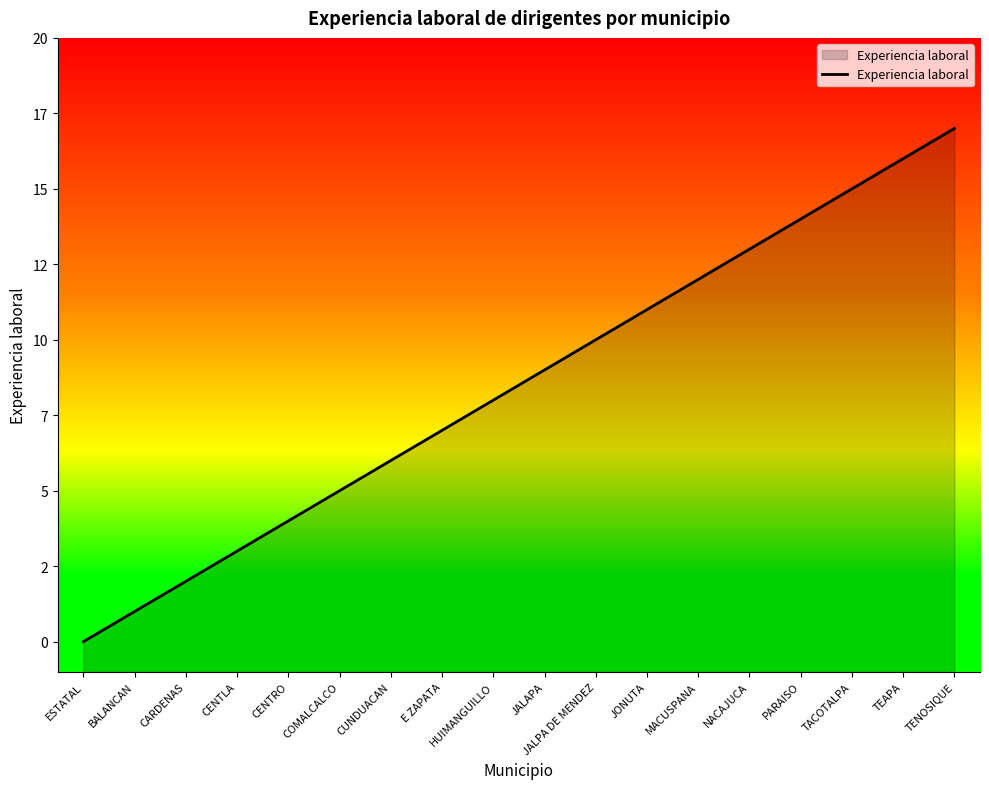

Which has a higher value, JALPA DE MENDEZ or TENOSIQUE?

TENOSIQUE